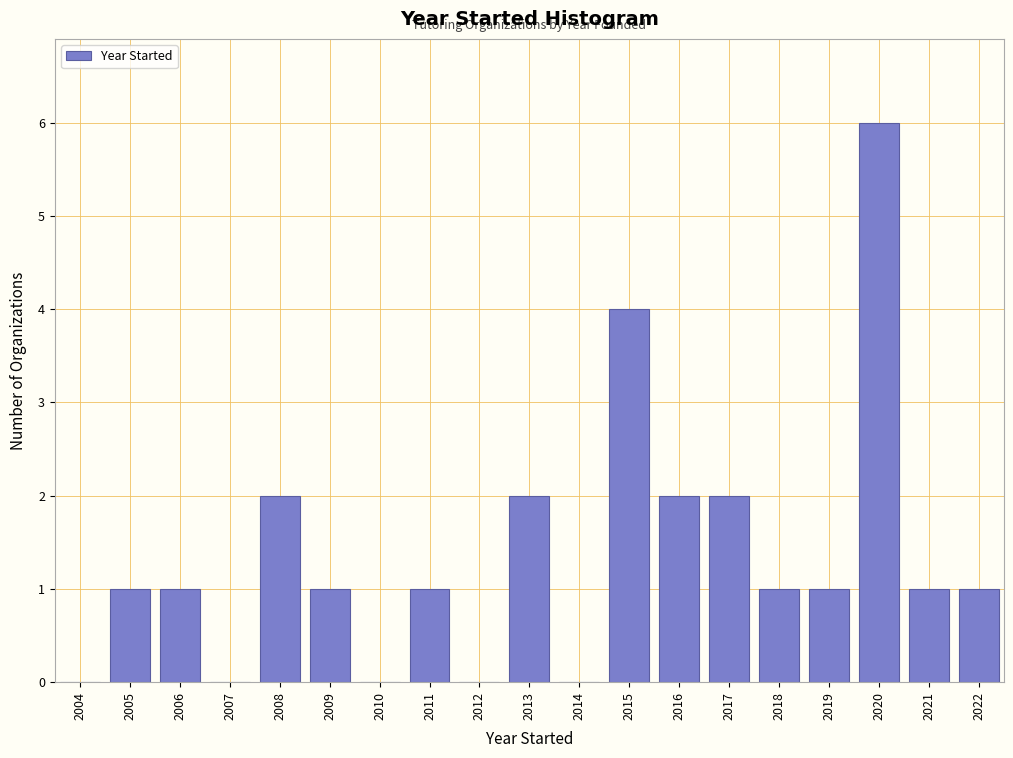

Reading left to right, transcribe all the data shown in this chart.

2004=0	2005=1	2006=1	2007=0	2008=2	2009=1	2010=0	2011=1	2012=0	2013=2	2014=0	2015=4	2016=2	2017=2	2018=1	2019=1	2020=6	2021=1	2022=1